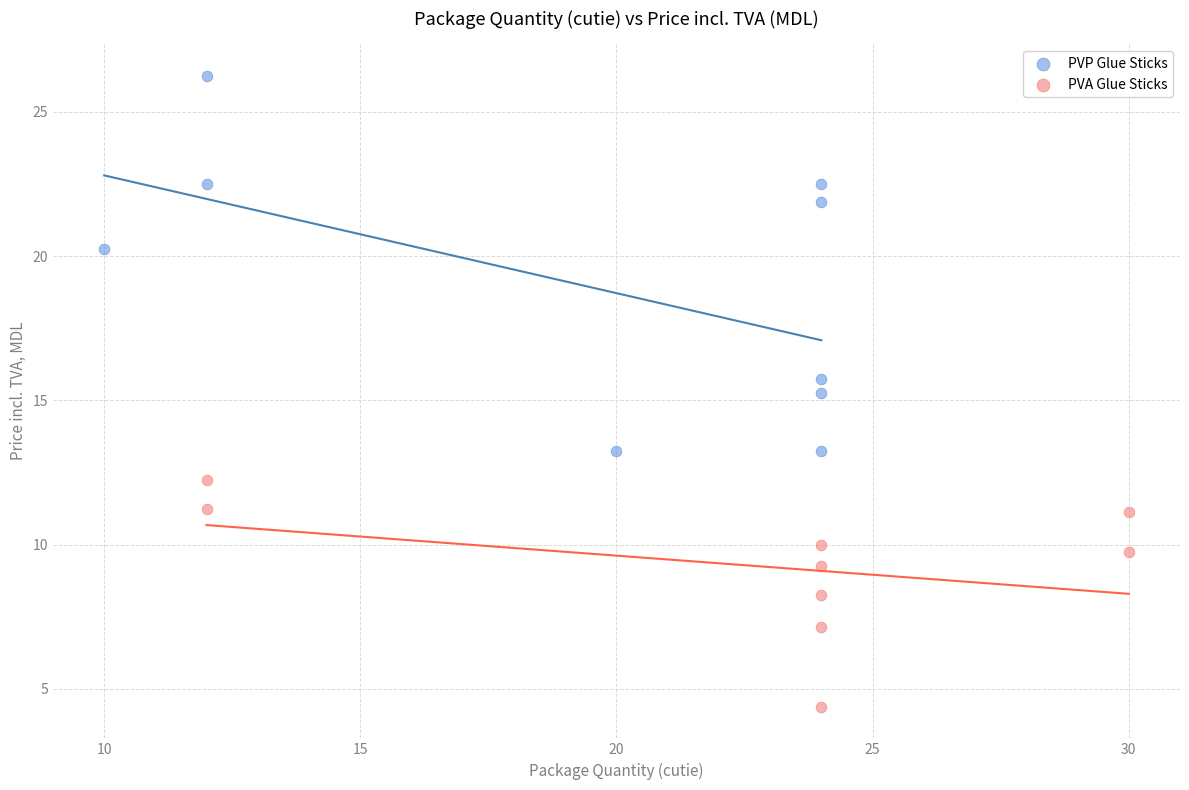

Which series reaches the maximum Y coordinate?

PVP Glue Sticks